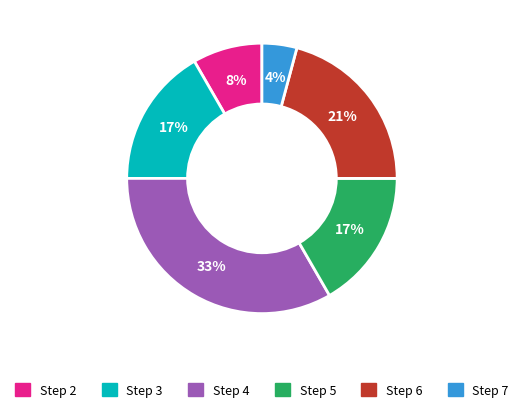

Is there any slice that represents more than half of the pie?

No